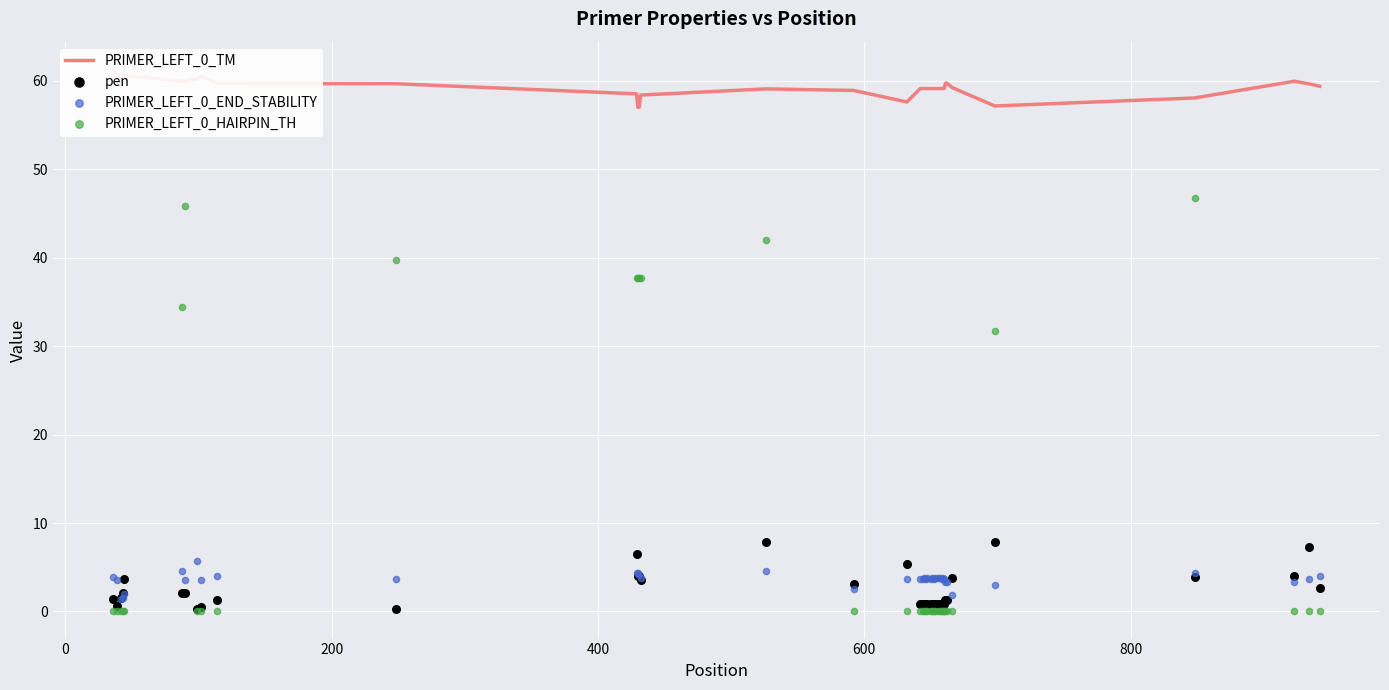

Which series has the largest total across all categories?

PRIMER_LEFT_0_TM